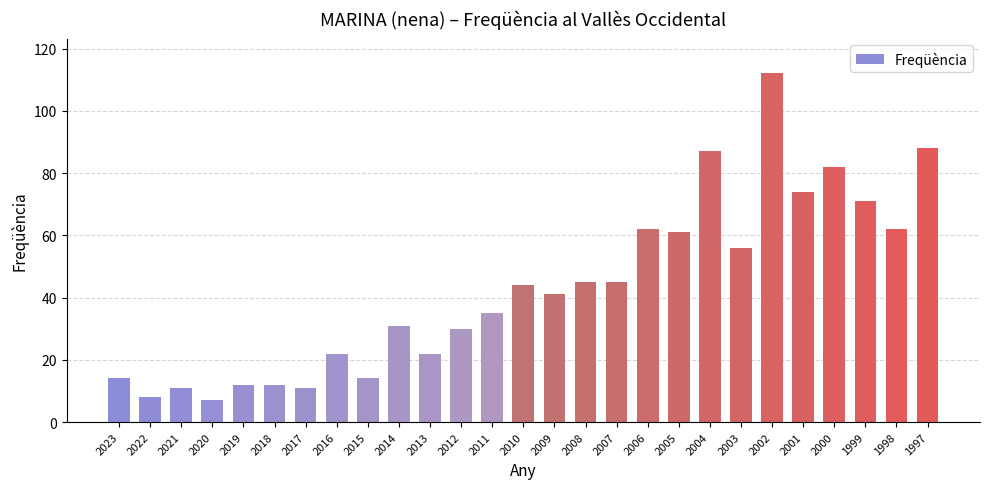

True or false: the data shows 10 at 2013.

False